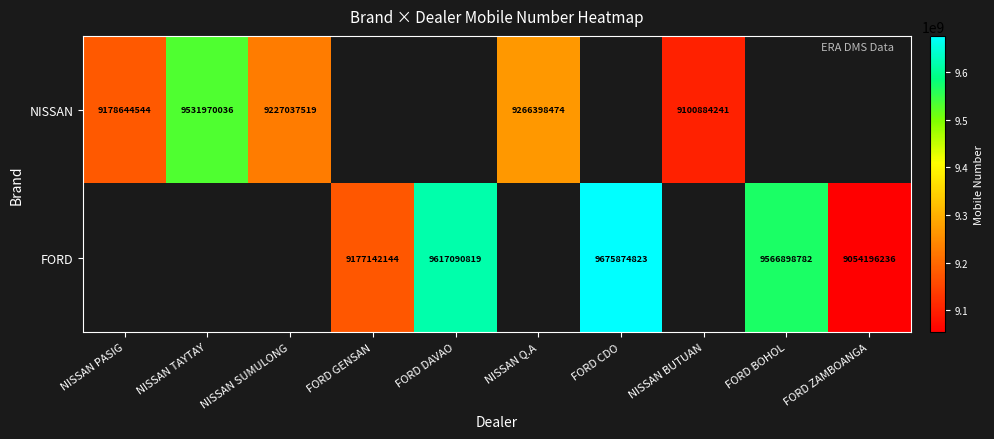

The NISSAN series shows 13062694390 at NISSAN PASIG. True or false?

False